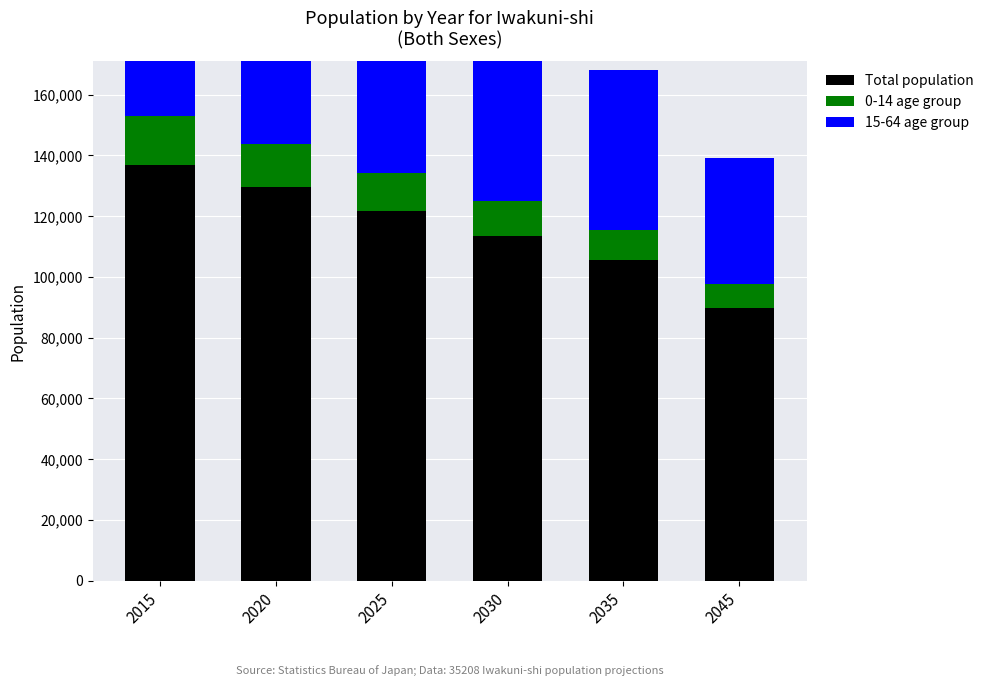

What are all the series names shown in the legend?

Total population, 0-14 age group, 15-64 age group